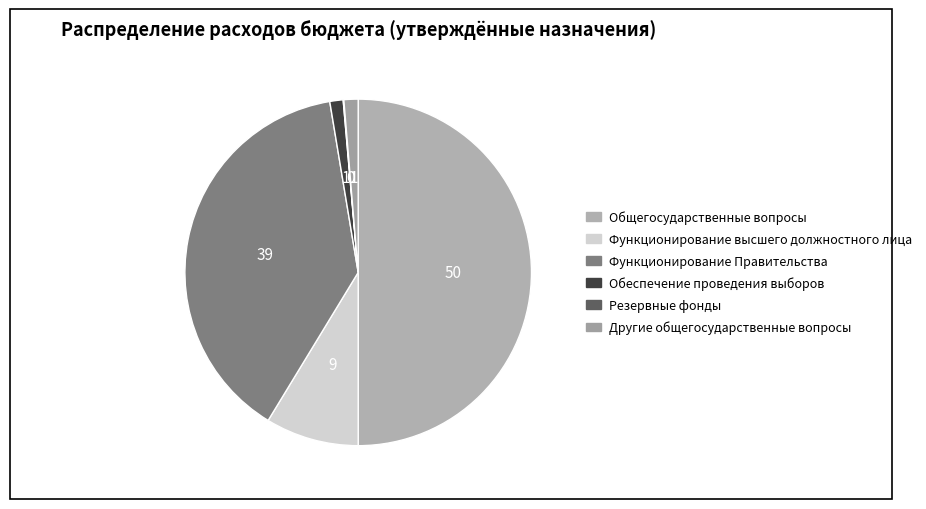

Count the number of slices in the pie.

6